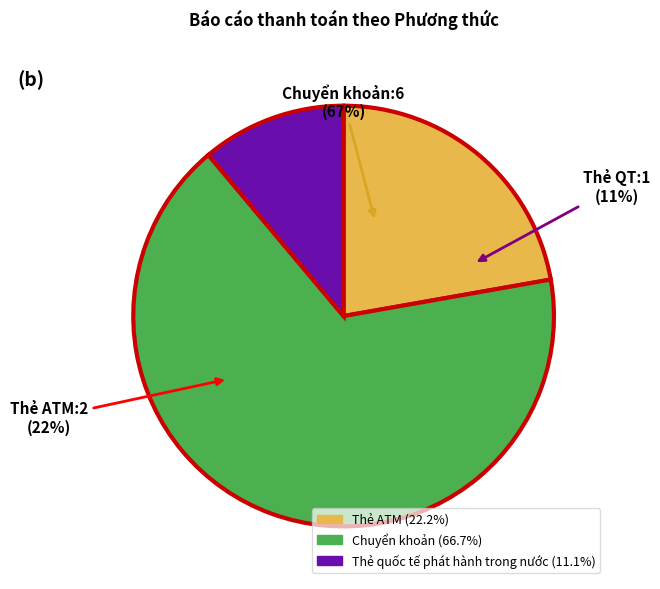

Between Chuyển khoản and Thẻ quốc tế phát hành trong nước, which is larger?

Chuyển khoản